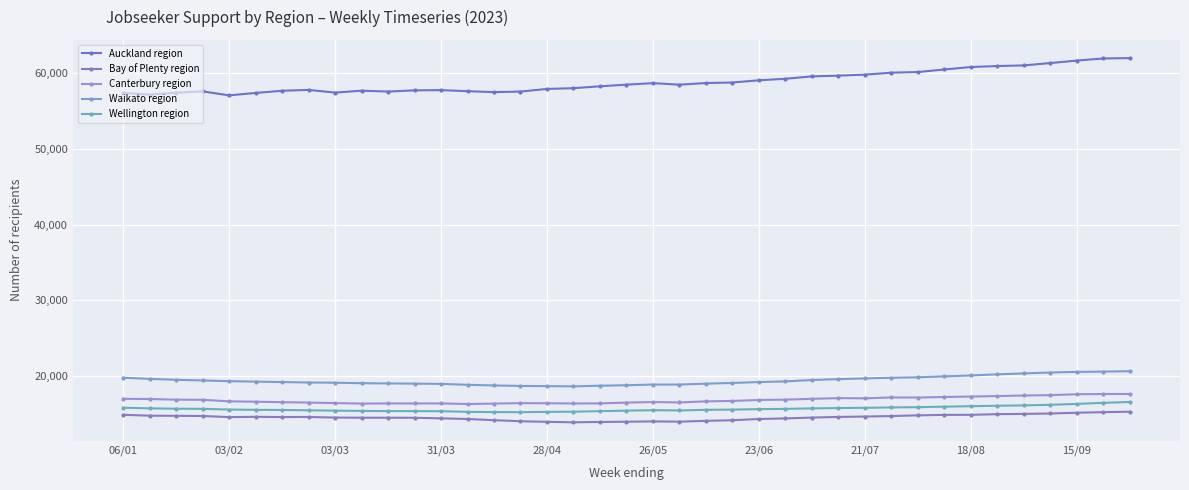

What is the difference between the maximum and minimum values in the Wellington region series?

1338